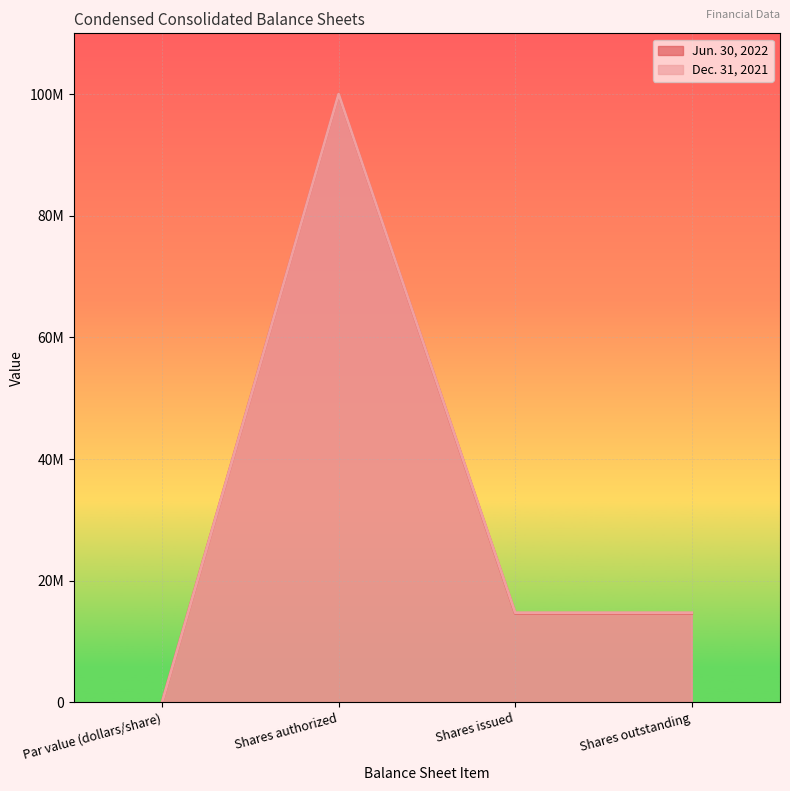

How many Dec. 31, 2021 values are between 14742754 and 100000000?

3